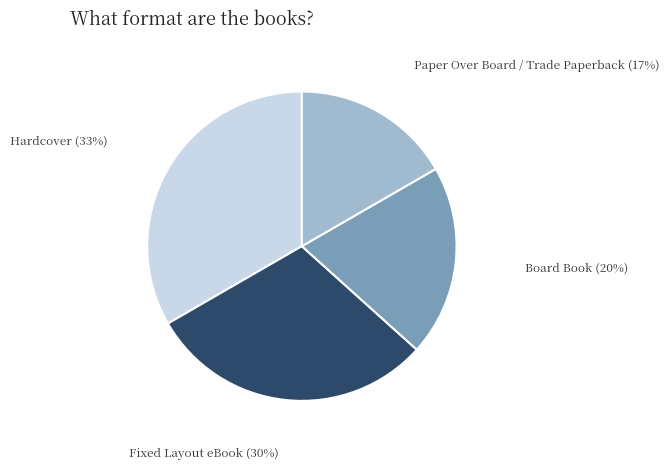

How many slices are in this pie chart?

4